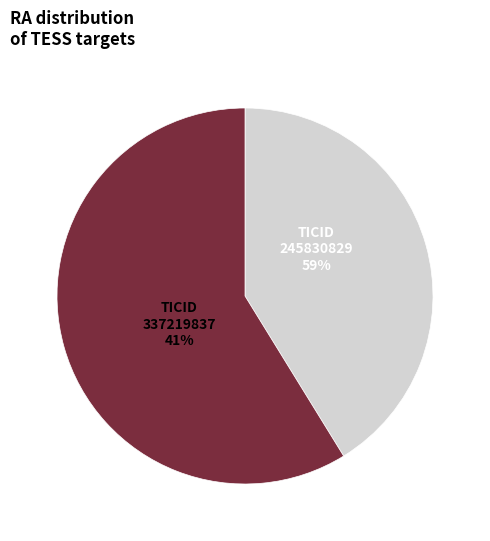

Which slice represents more than half of the pie?

245830829